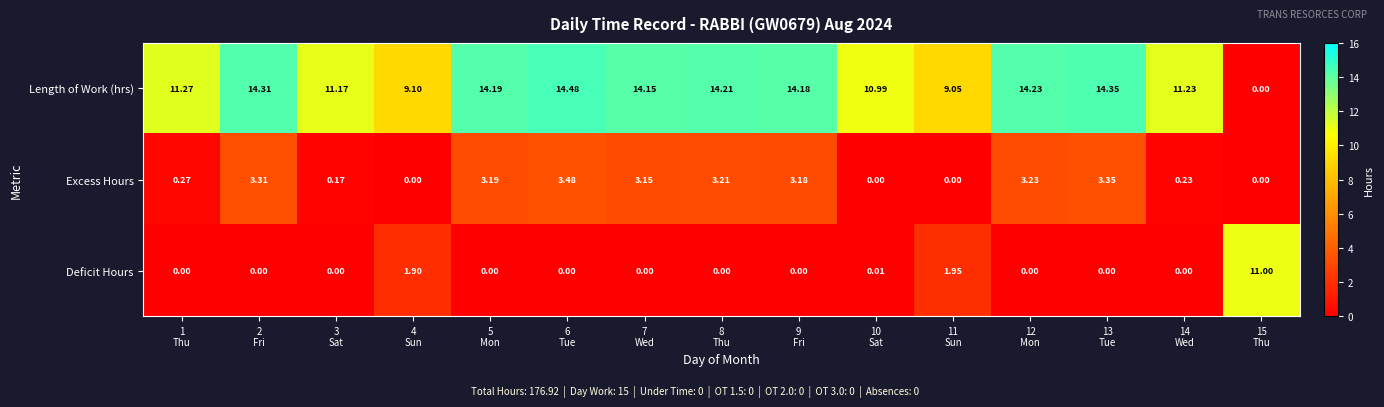

Which series has the largest total across all categories?

Length of Work (hrs)